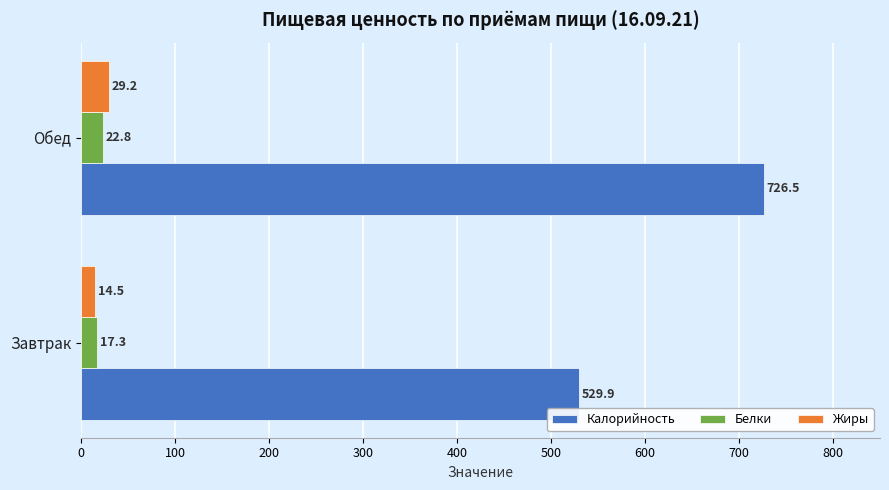

What is the maximum value for Белки?

22.8